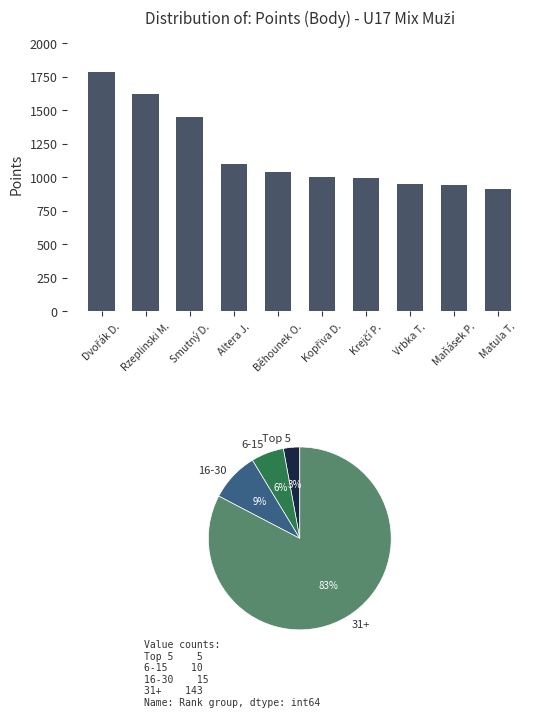

At which category does the chart reach its peak across all series?

Dvořák D.